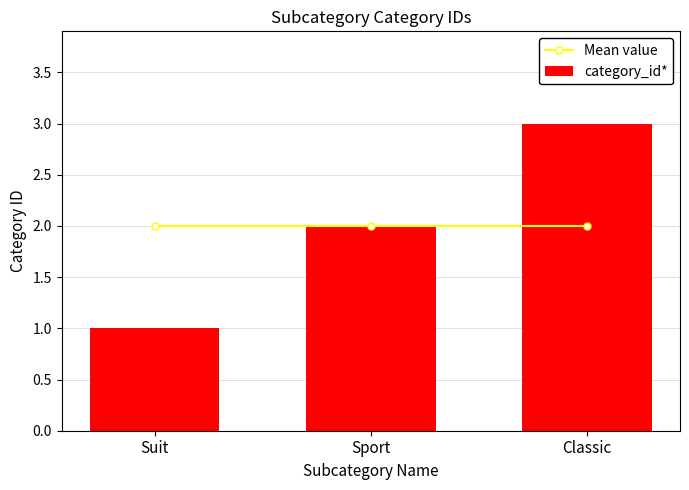

Rank the series at Suit from highest to lowest value.

Mean value, category_id*